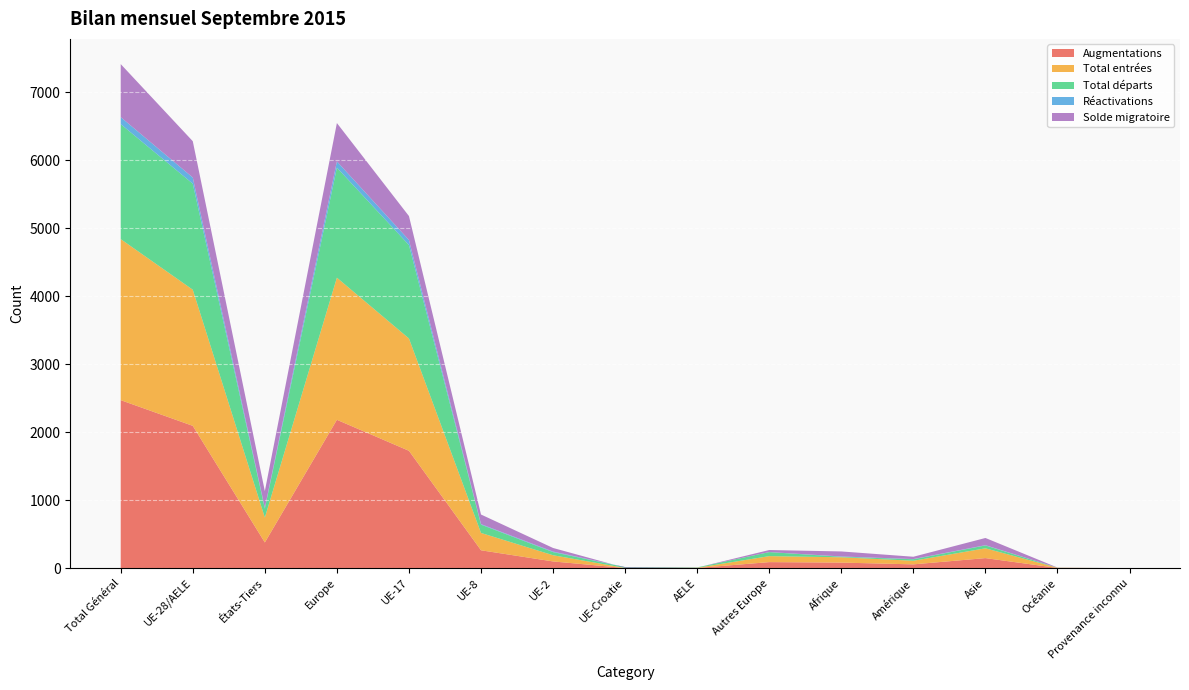

Reading left to right, list all the values displayed in this chart.

Augmentations: 2471	2093	378	2182	1726	263	99	2	3	89	82	56	148	3	0
Total entrées: 2368	2002	366	2090	1652	255	91	1	3	88	78	53	144	3	0
Total départs: 1691	1559	132	1618	1374	122	46	12	5	59	8	22	42	1	0
Réactivations: 103	91	12	92	74	8	8	1	0	1	4	3	4	0	0
Solde migratoire: 780	534	246	564	352	141	53	-10	-2	30	74	34	106	2	0